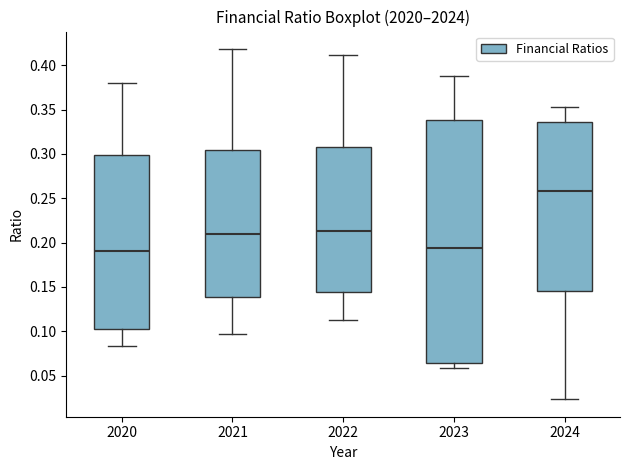

Which box's median line is the highest?

2024